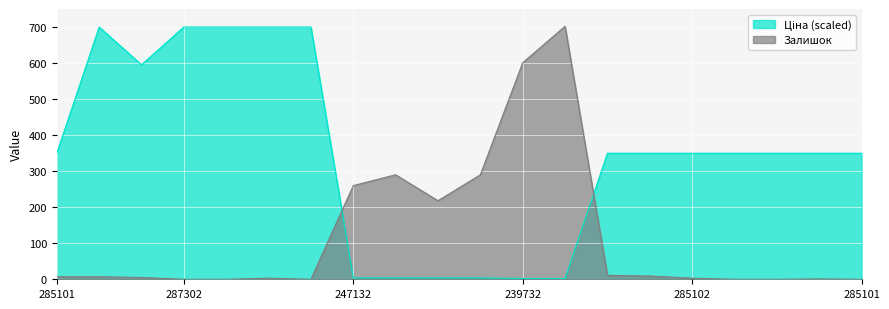

Between which two adjacent categories do Ціна and Залишок first intersect?

287301833 and 247132181